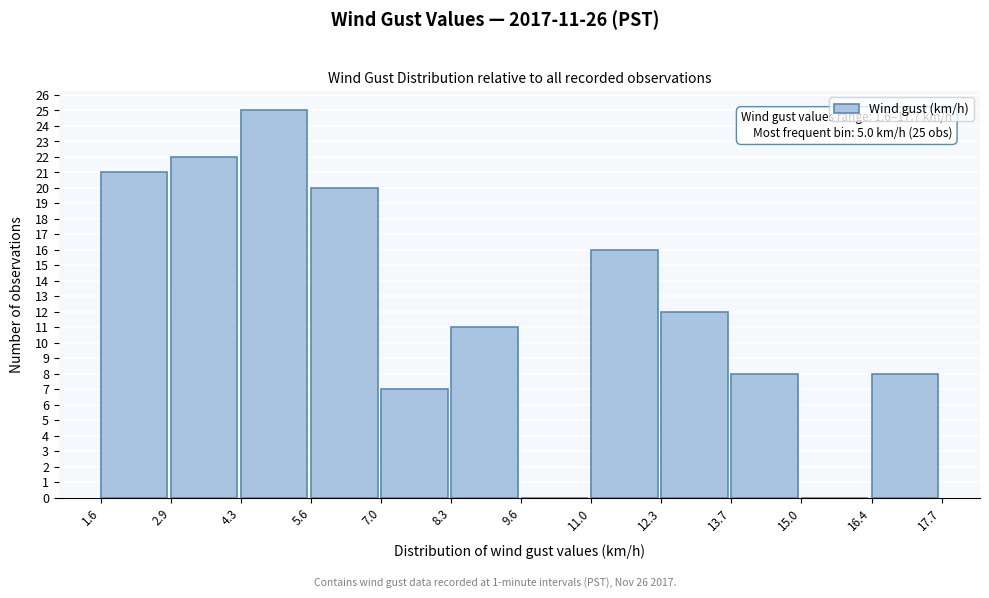

Over which range of the x-axis is the bar tallest?

4.3 to 5.6